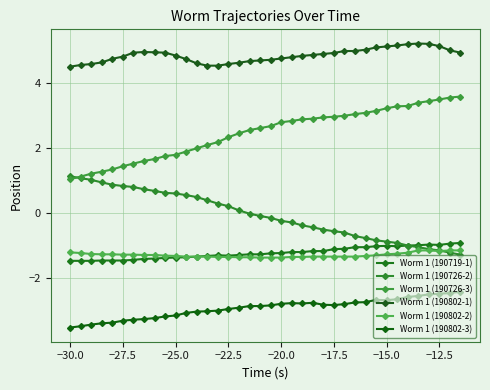

How many distinct data groups are displayed?

6